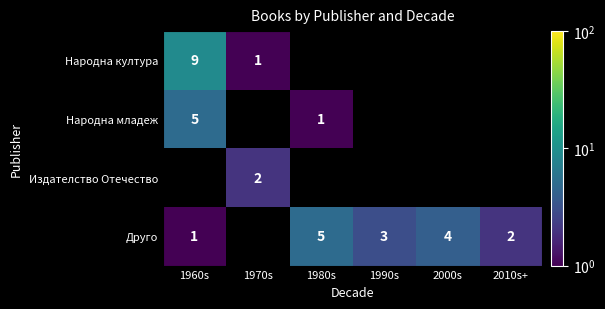

True or false: Издателство Отечество has a value of 3 at 1970s.

False